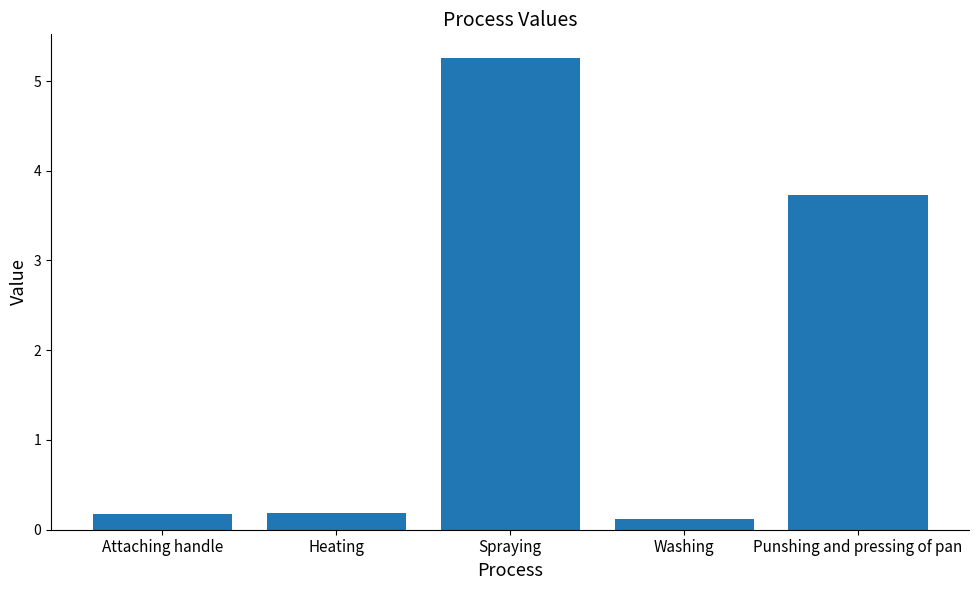

True or false: the data shows 2.5 at Spraying.

False